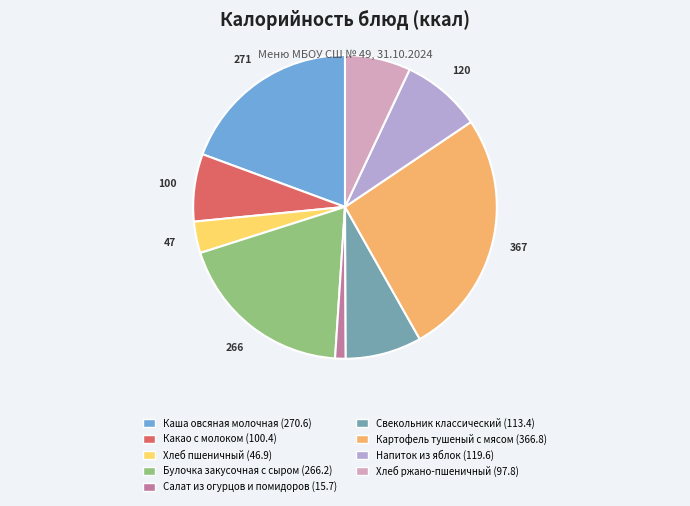

Does Свекольник классический represent more than half of the total?

No